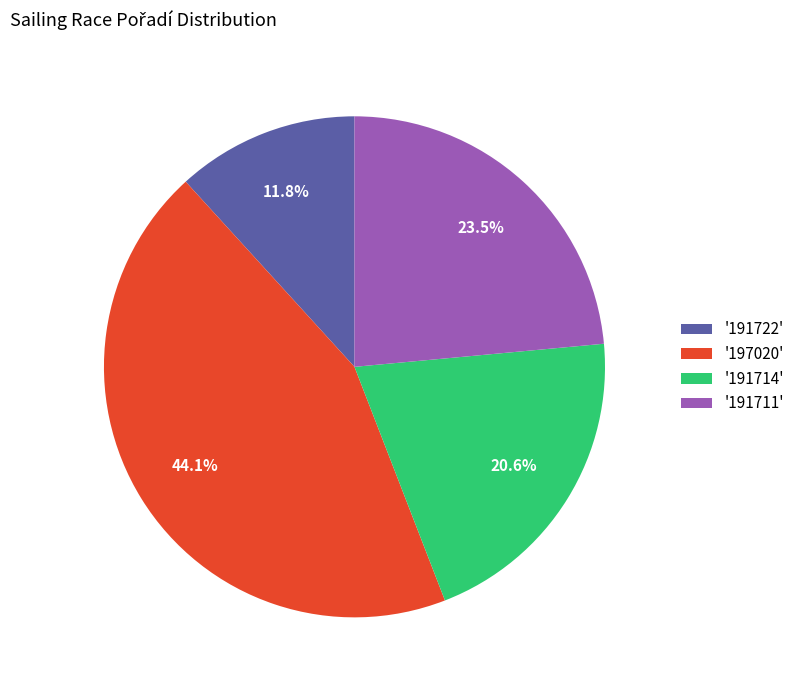

Do '197020' and '191722' together represent more than half of the pie?

Yes